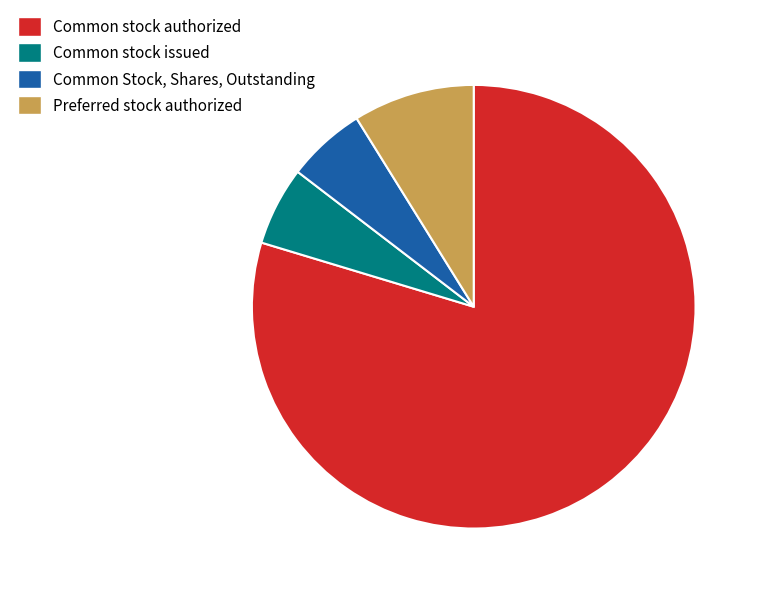

Between Common stock authorized and Preferred stock authorized, which is larger?

Common stock authorized